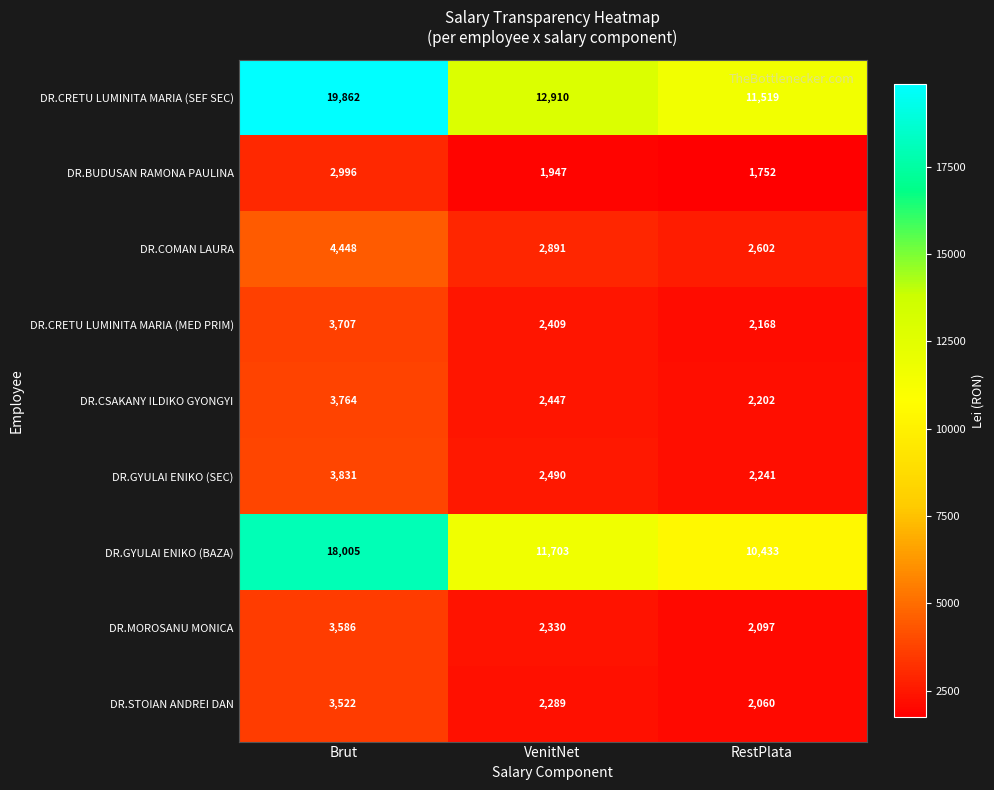

At which category does the chart reach its minimum across all series?

RestPlata